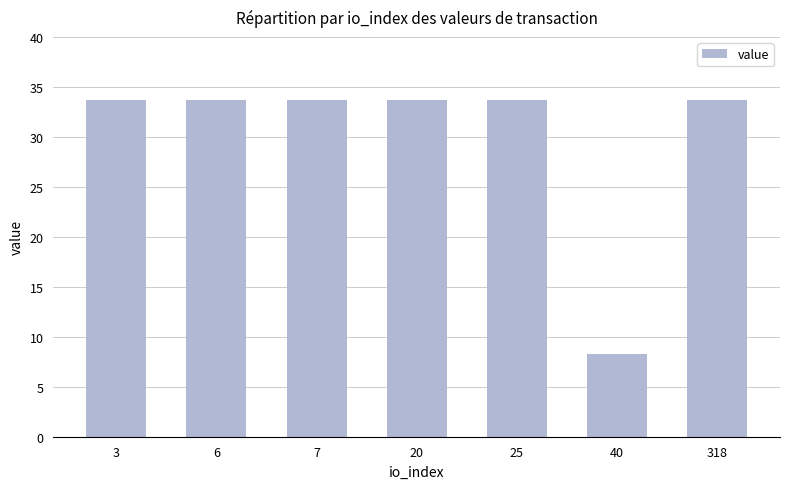

What is the value of the 2nd bar from the left?

33.7